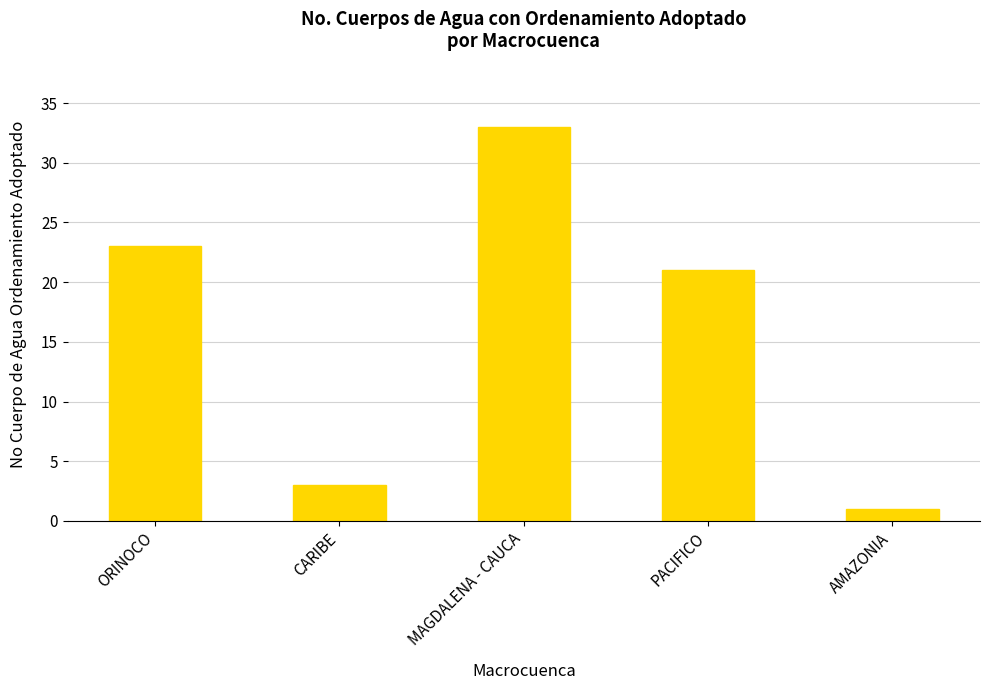

Read the value at AMAZONIA.

1